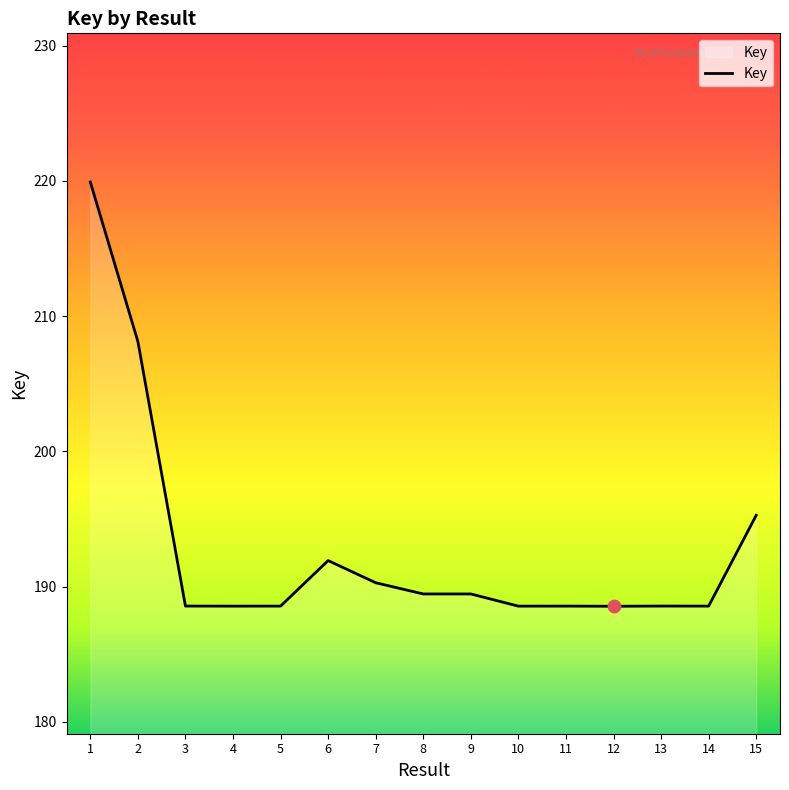

What is the ratio of the value at 15 to the value at 6?

1.0